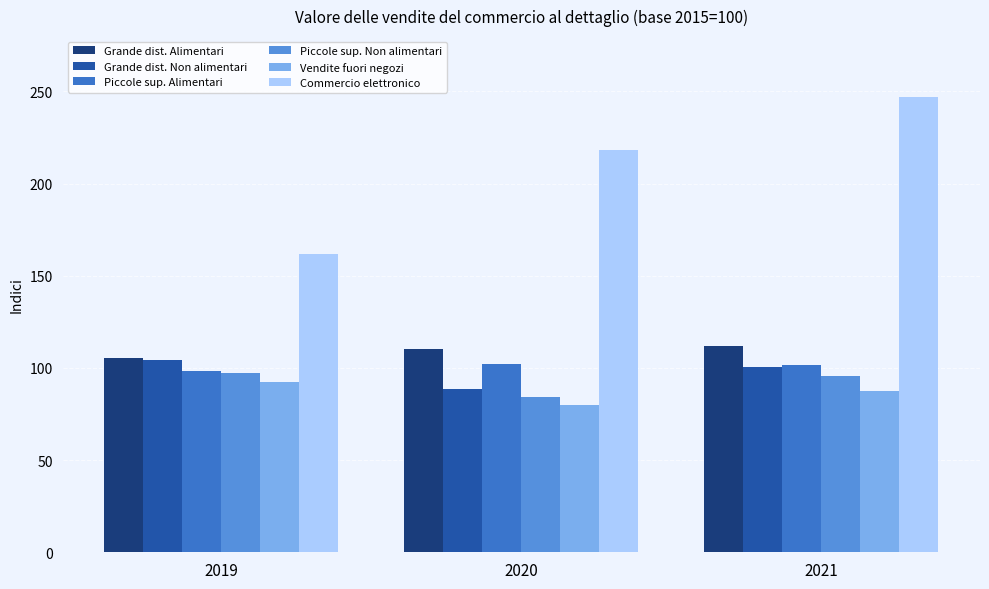

What is the smallest value displayed?

79.9